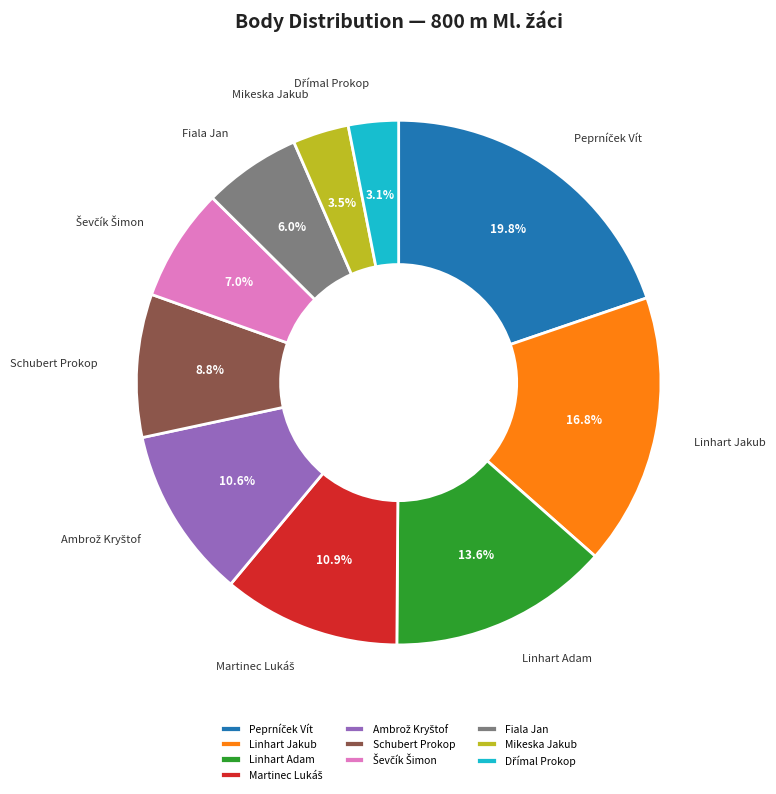

What portion of the pie excludes Mikeska Jakub?

96.5%